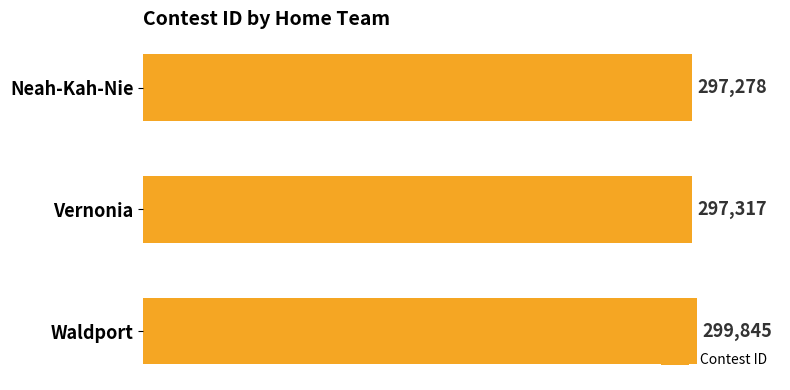

What position from the bottom is Neah-Kah-Nie?

3